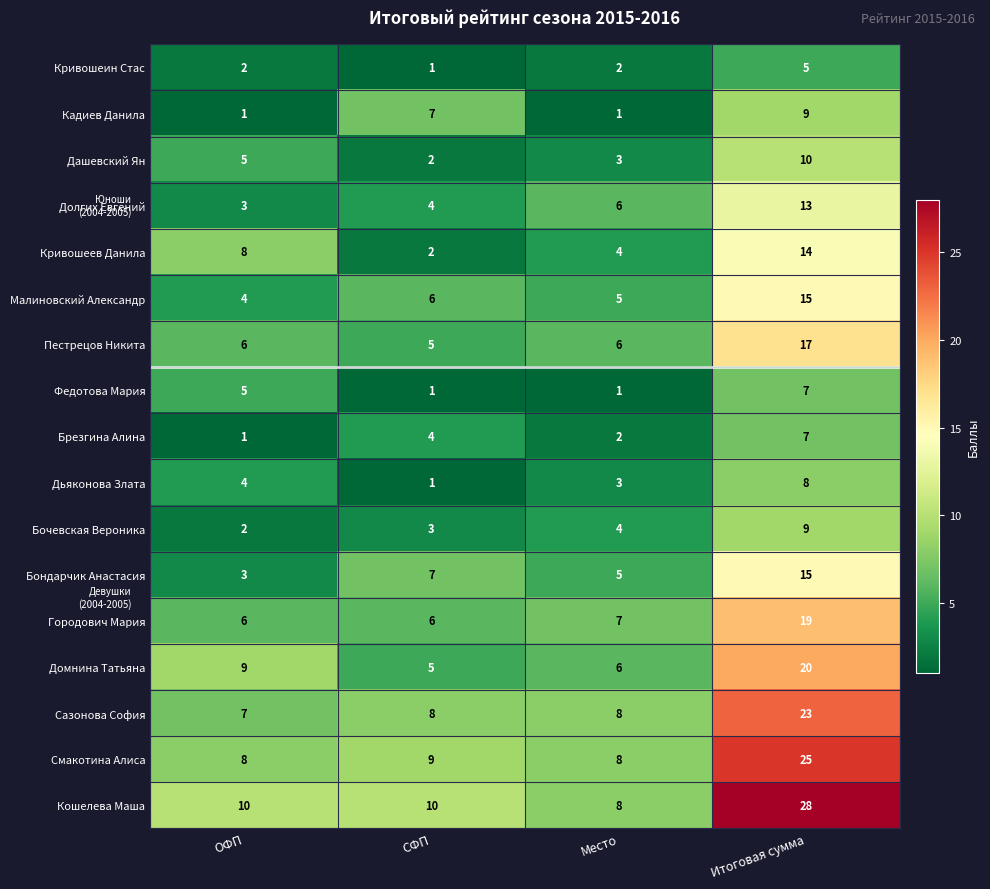

What is the difference between the maximum and minimum values in the Городович Мария series?

13